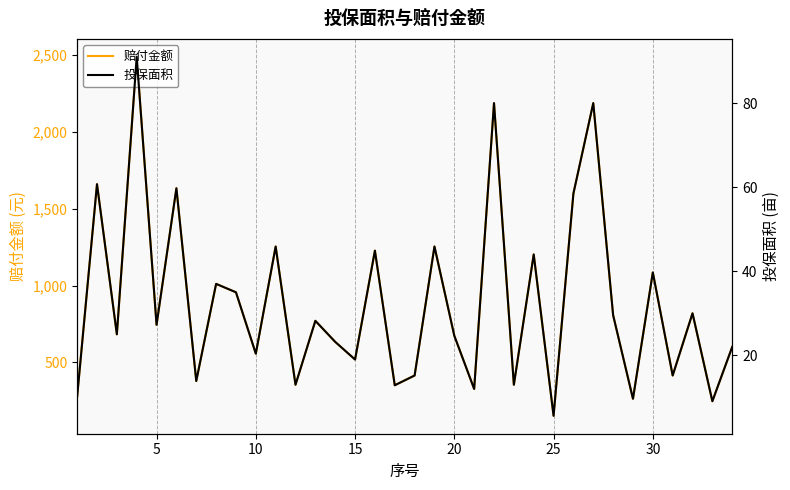

Which series has the largest range (max minus min)?

赔付金额